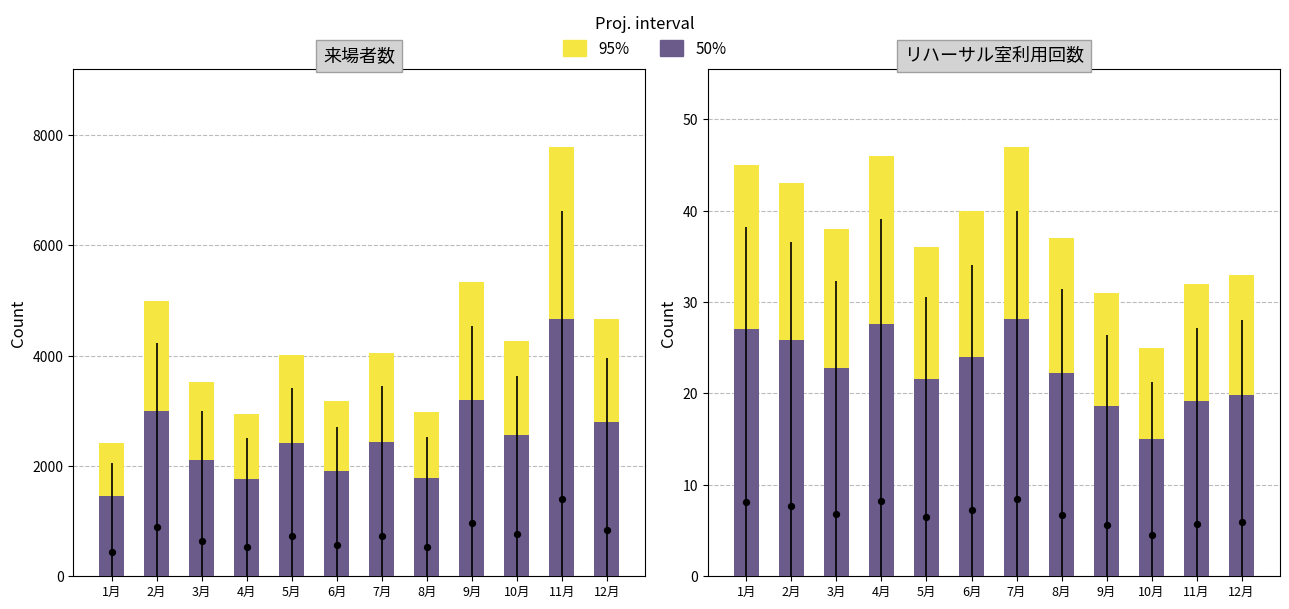

Which series reaches the minimum Y coordinate?

50%